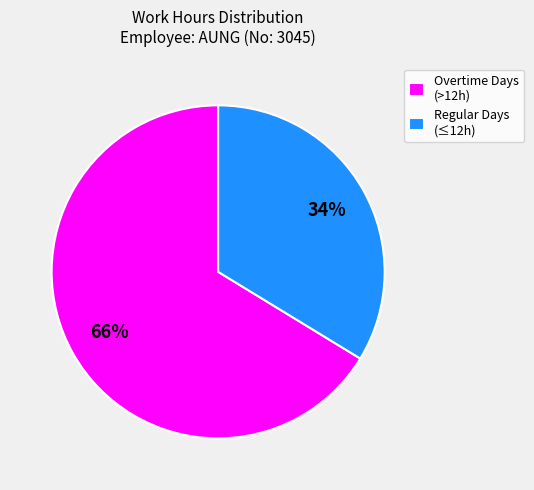

Between Regular Days (≤12h) and Overtime Days (>12h), which is larger?

Overtime Days (>12h)